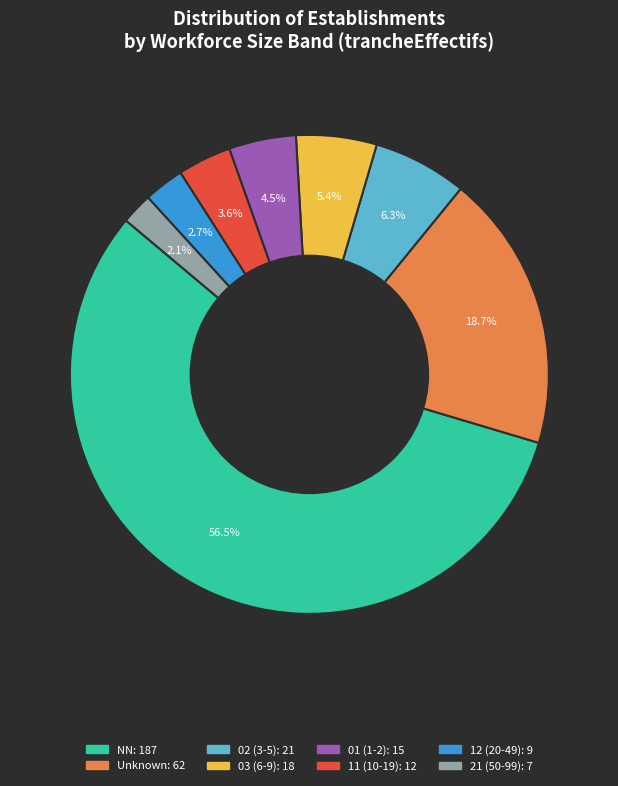

How many segments does this pie chart have?

8